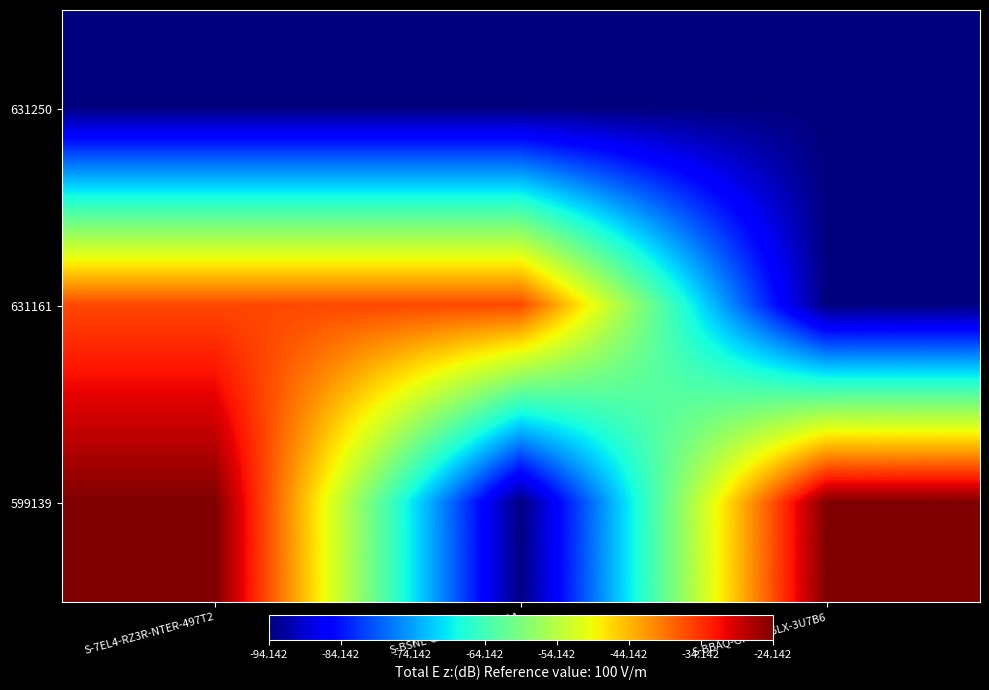

Reading left to right, extract all data points from this chart.

631250: S-7EL4-RZ3R-NTER-497T2=-94.1	S-BSNL-CA69-S5FY-672DA=-94.1	S-BBAQ-GF7D-Z6LX-3U7B6=-94.1
631161: S-7EL4-RZ3R-NTER-497T2=-35.8	S-BSNL-CA69-S5FY-672DA=-35.8	S-BBAQ-GF7D-Z6LX-3U7B6=-94.1
599139: S-7EL4-RZ3R-NTER-497T2=-24.1	S-BSNL-CA69-S5FY-672DA=-94.1	S-BBAQ-GF7D-Z6LX-3U7B6=-24.1